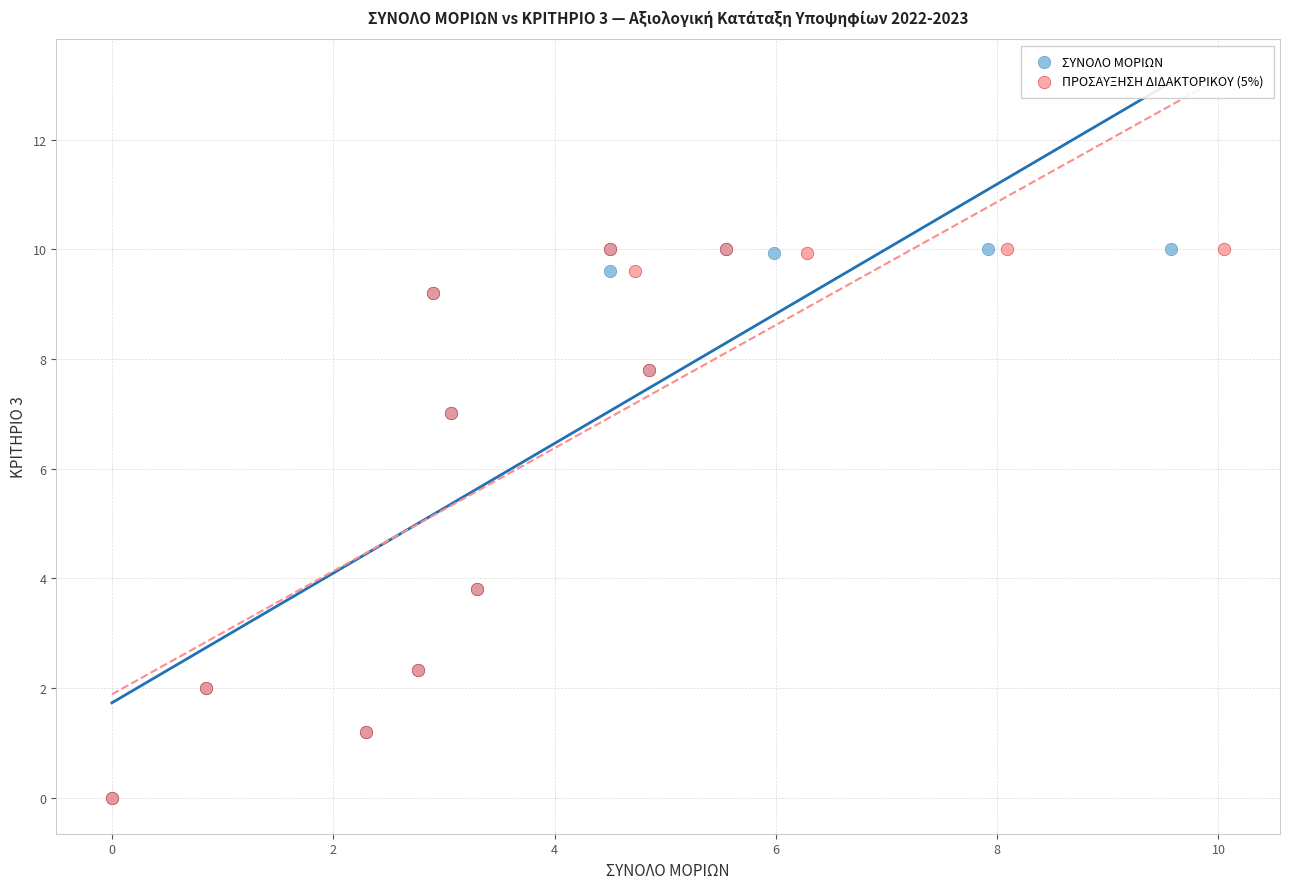

What are all the series names shown in the legend?

ΣΥΝΟΛΟ ΜΟΡΙΩΝ, ΠΡΟΣΑΥΞΗΣΗ ΔΙΔΑΚΤΟΡΙΚΟΥ (5%)